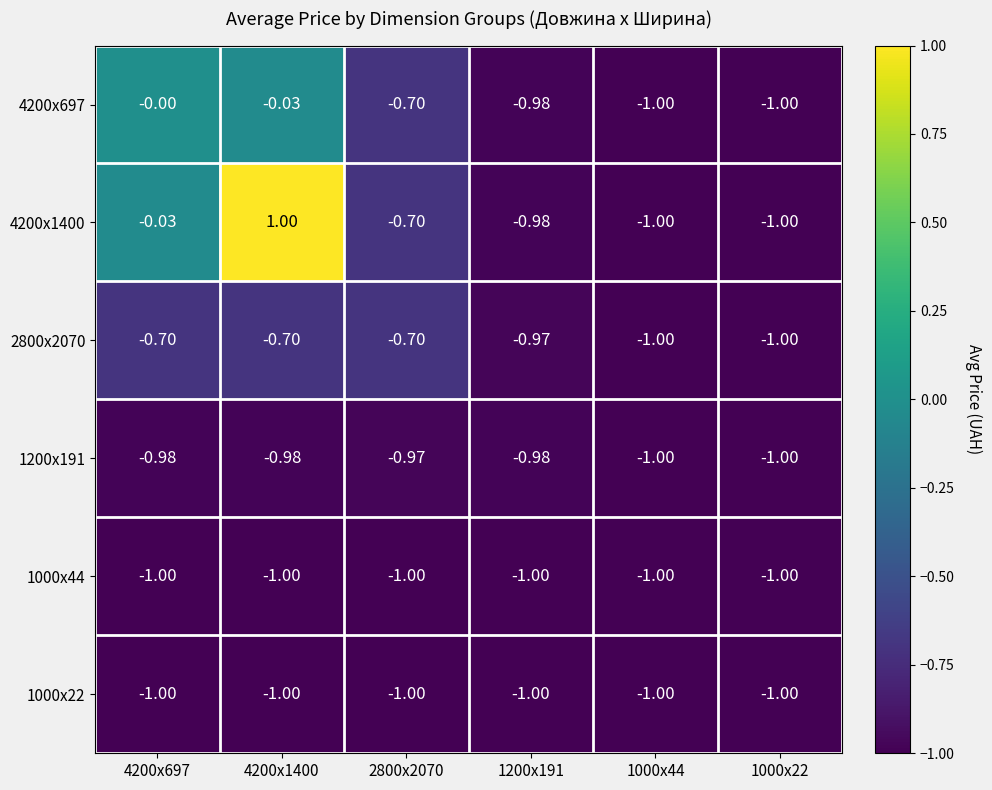

Is the value of 1200x191 at 1200x191 greater than the value of 2800x2070 at 1000x22?

Yes